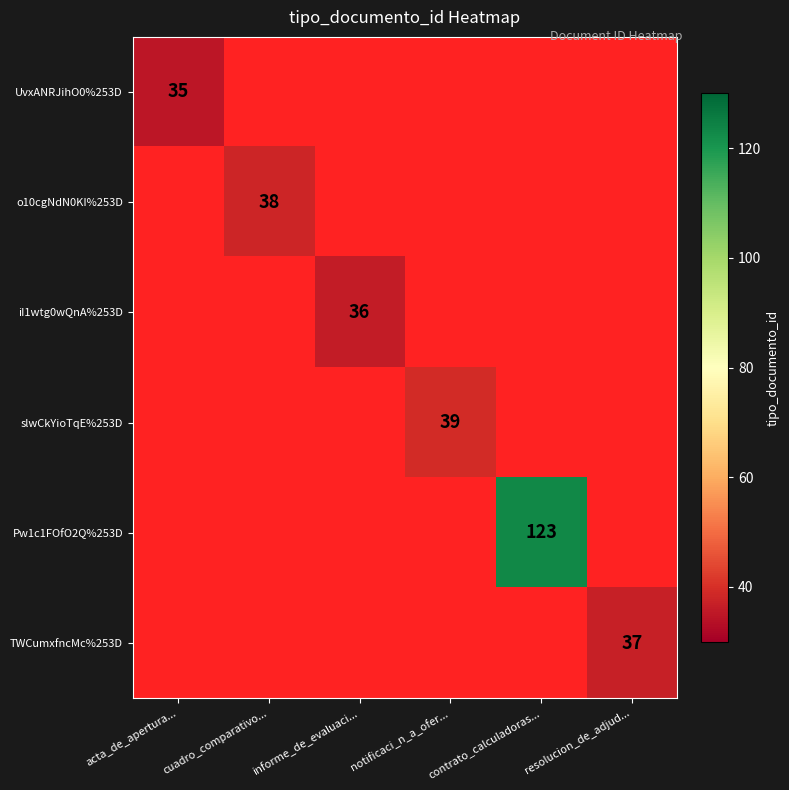

Is the value of Pw1c1FOfO2Q%253D at notificaci_n_a_ofer... greater than the value of o10cgNdN0KI%253D at notificaci_n_a_ofer...?

No